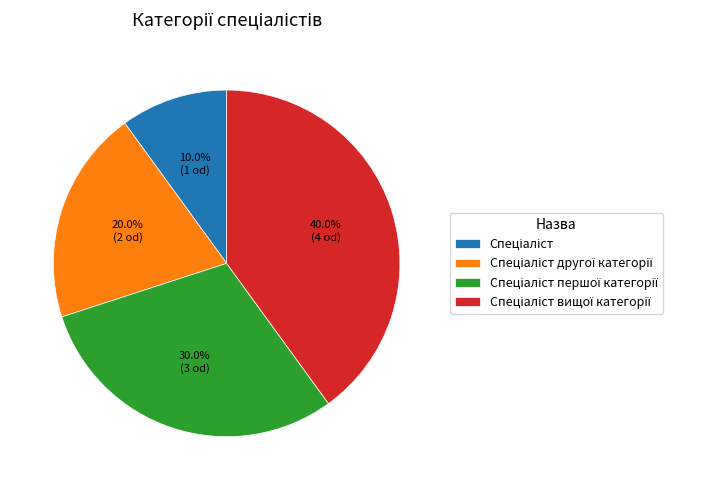

Is there any slice that represents more than half of the pie?

No